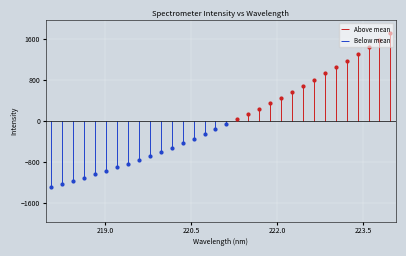

Approximately how many times larger is the value at 219.0156 compared to 219.3979?

1.0